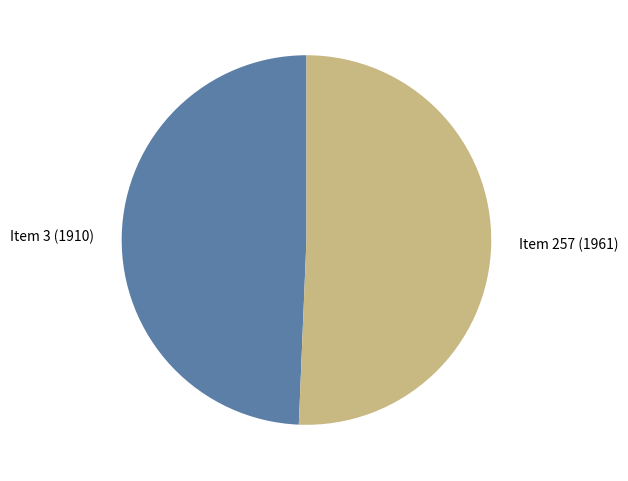

Does any single category account for the majority?

Yes